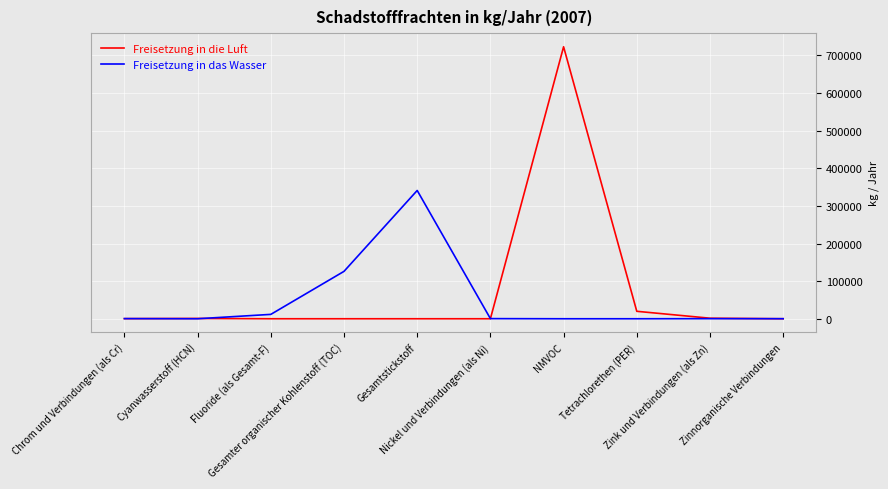

At how many categories does at least one series exceed 398845?

1